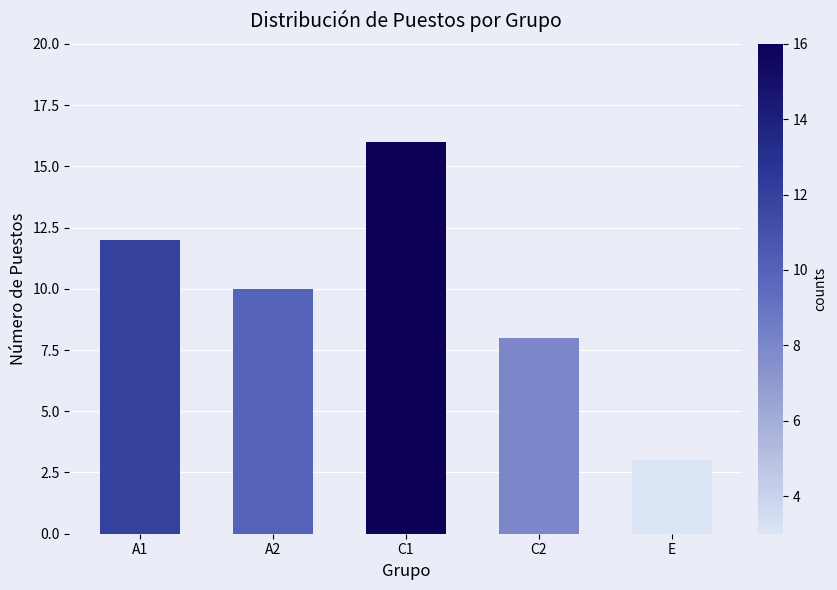

Where does the data first go above 10?

A1